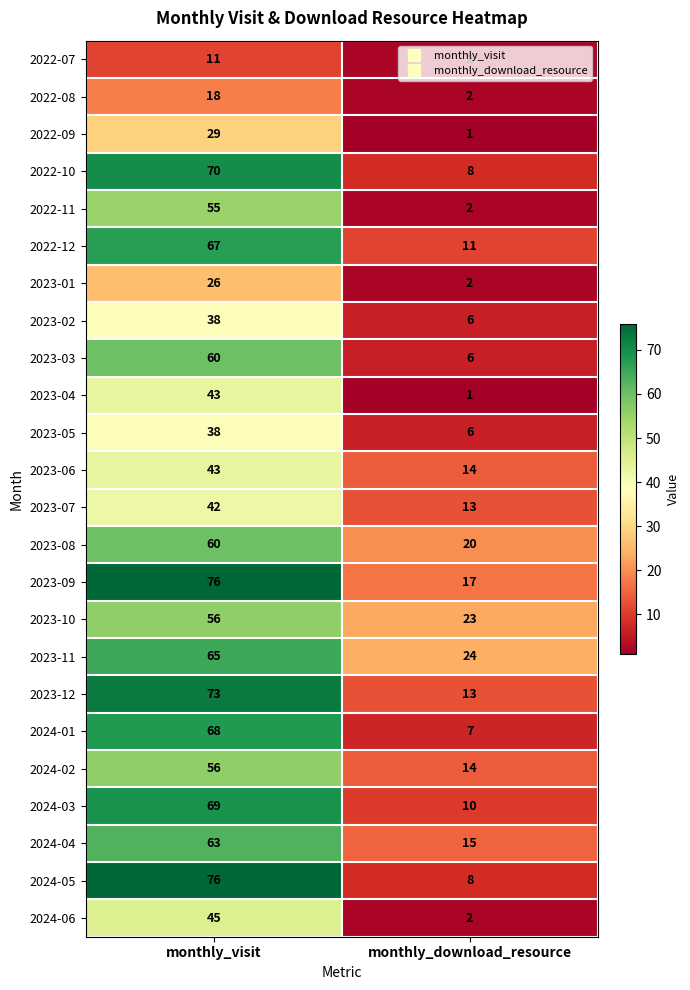

Rank the categories by 2023-03 value from highest to lowest.

monthly_visit, monthly_download_resource